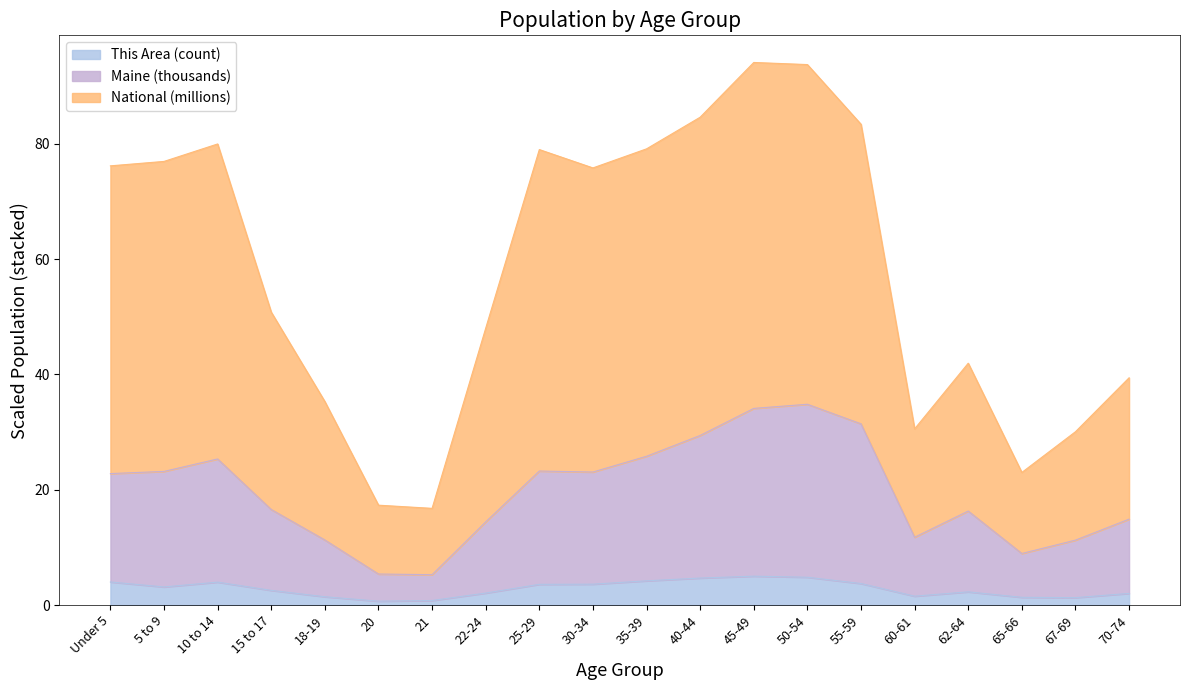

Where is the first local maximum for This Area?

10 to 14